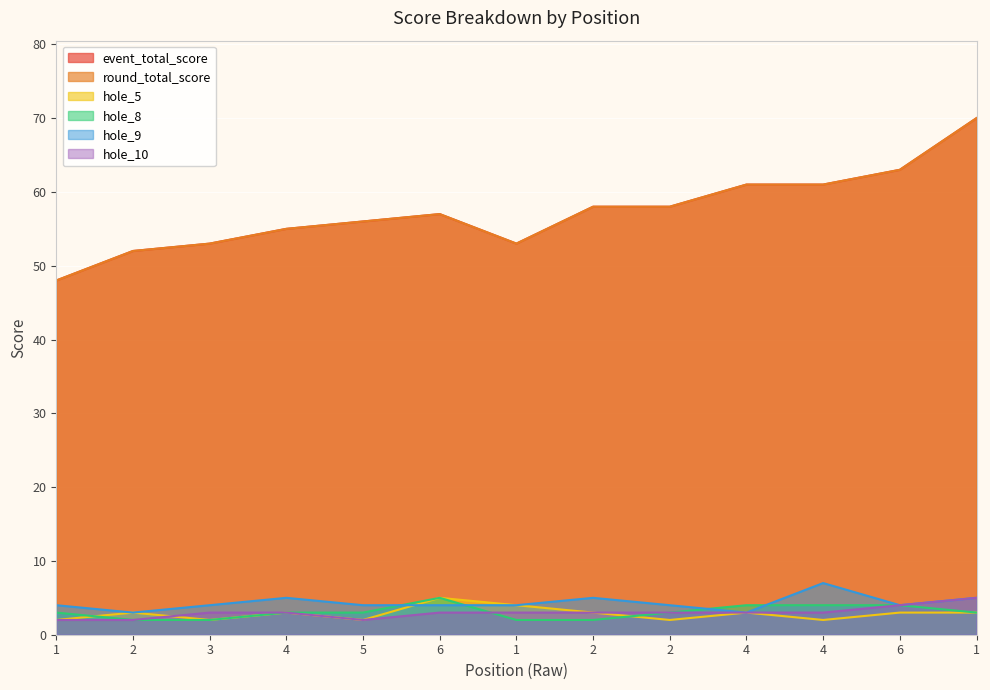

Which series has the widest spread of values?

event_total_score